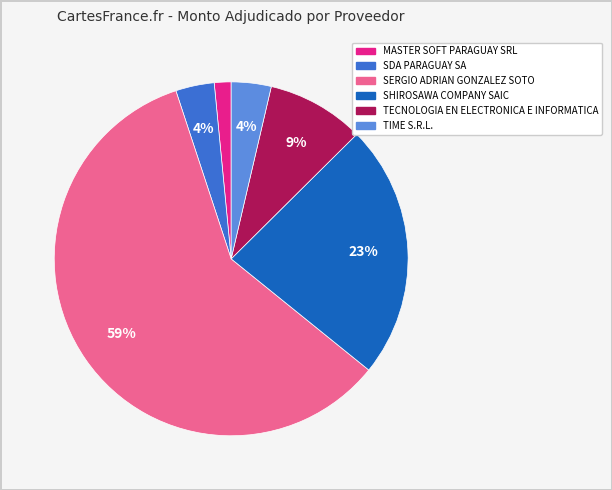

How many segments does this pie chart have?

6